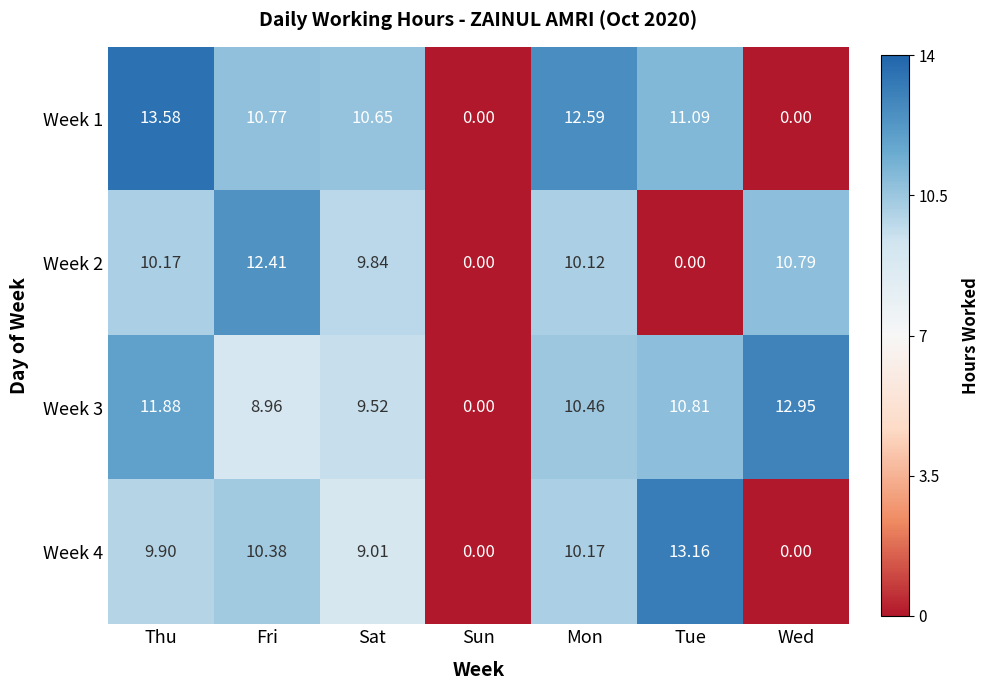

Is the value of Week 2 at Sat greater than the value of Week 4 at Sat?

Yes